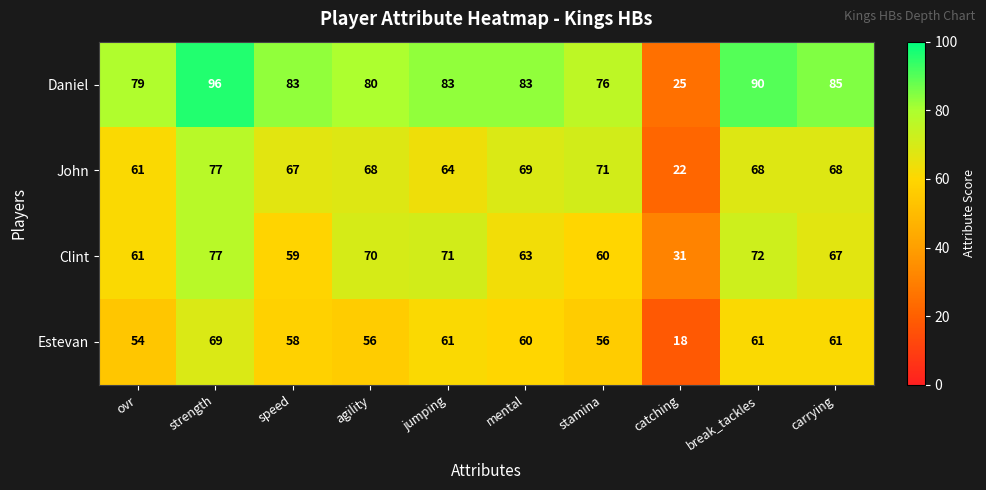

Read the Estevan value at carrying, to the nearest 10.

60